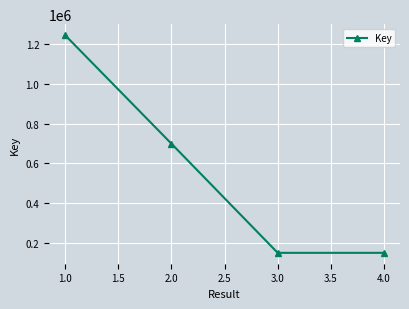

Which has a higher value, 3.0 or 1.0?

1.0